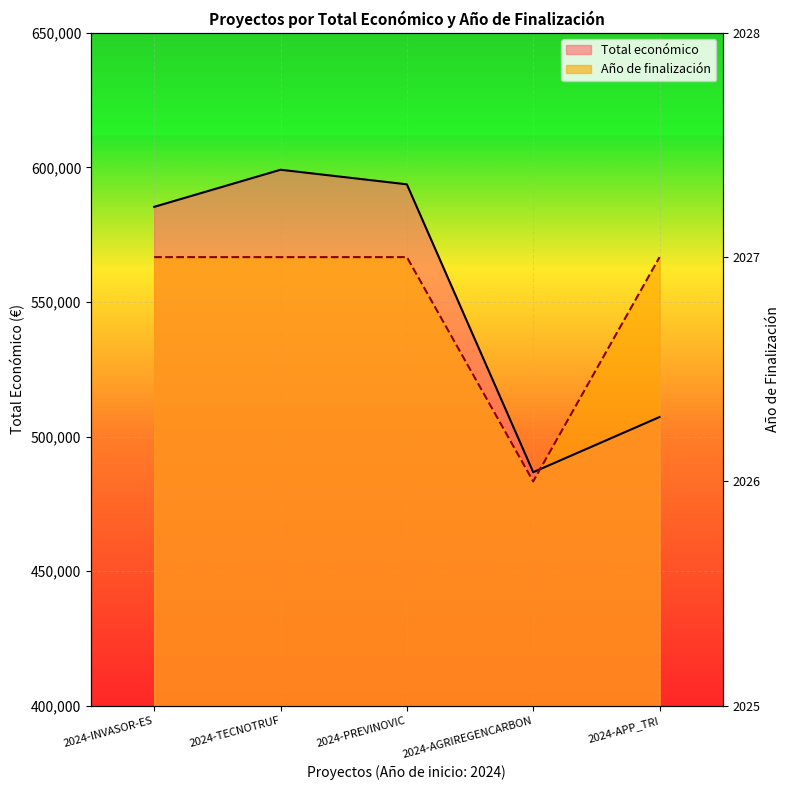

What is the value of the Total económico point at the 2nd from the left?

599131.0